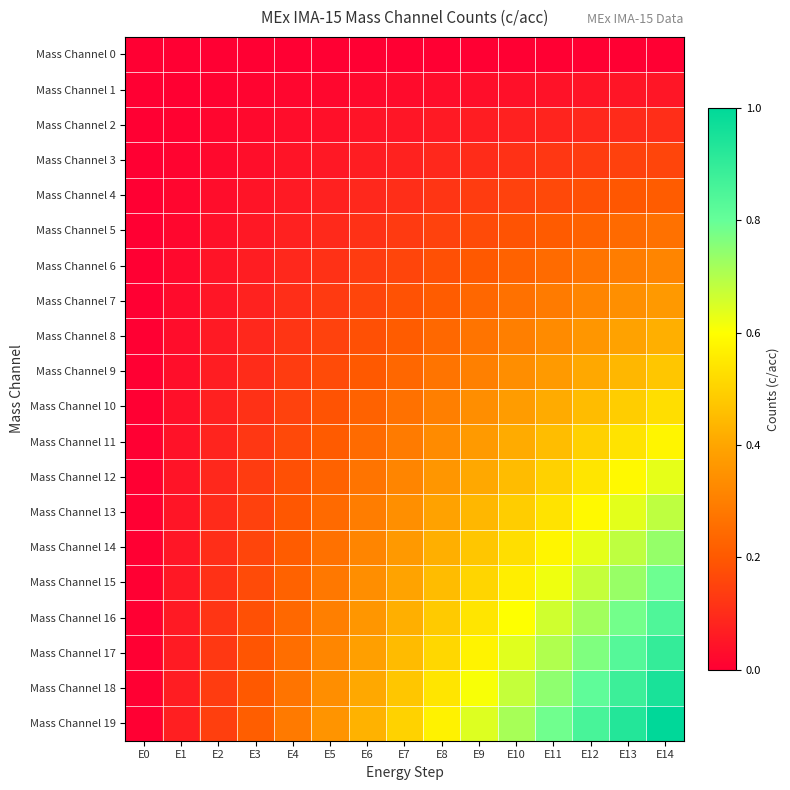

Count the number of categories in the chart.

15